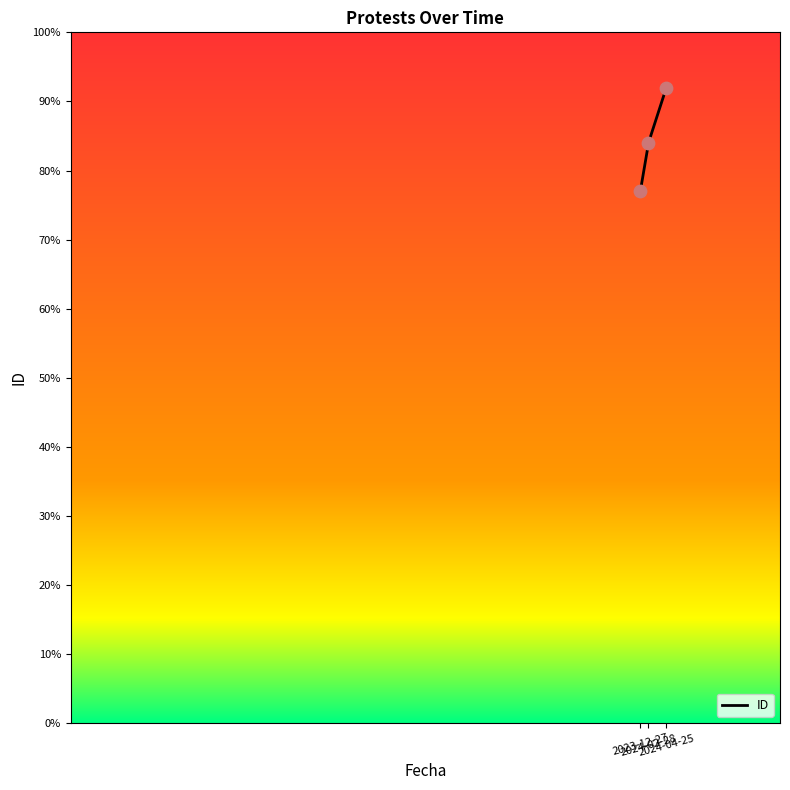

Approximately how many times larger is the value at 2024-04-25 compared to 2024-02-28?

1.1